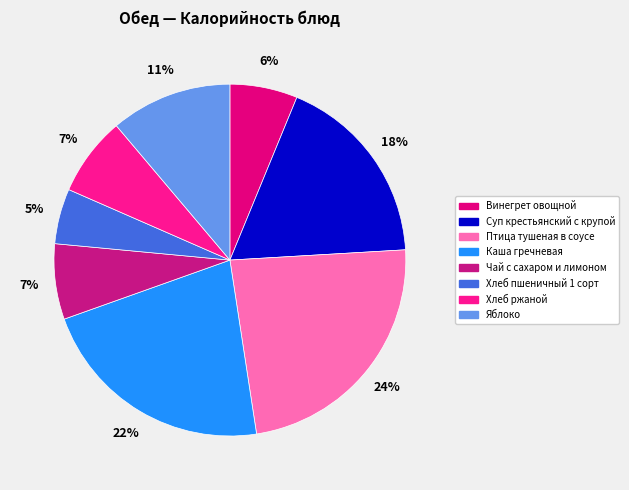

What percentage is NOT represented by Птица тушеная в соусе?

76.5%